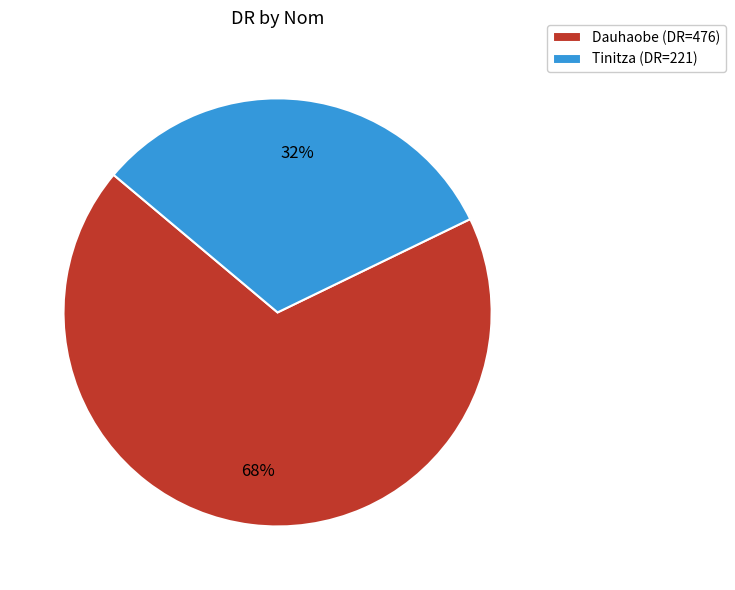

What percentage is the Tinitza slice, to the nearest percent?

32%